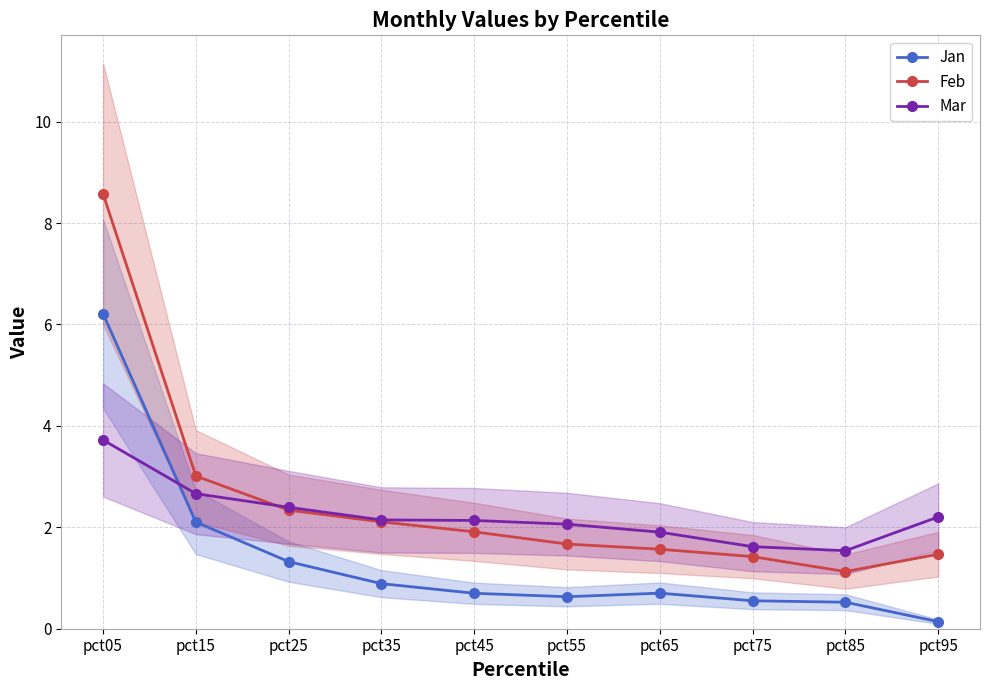

Reading left to right, extract all data points from this chart.

Jan: pct05=6.2	pct15=2.1	pct25=1.3	pct35=0.9	pct45=0.7	pct55=0.6	pct65=0.7	pct75=0.6	pct85=0.5	pct95=0.1
Feb: pct05=8.6	pct15=3.0	pct25=2.3	pct35=2.1	pct45=1.9	pct55=1.7	pct65=1.6	pct75=1.4	pct85=1.1	pct95=1.5
Mar: pct05=3.7	pct15=2.7	pct25=2.4	pct35=2.1	pct45=2.1	pct55=2.1	pct65=1.9	pct75=1.6	pct85=1.5	pct95=2.2